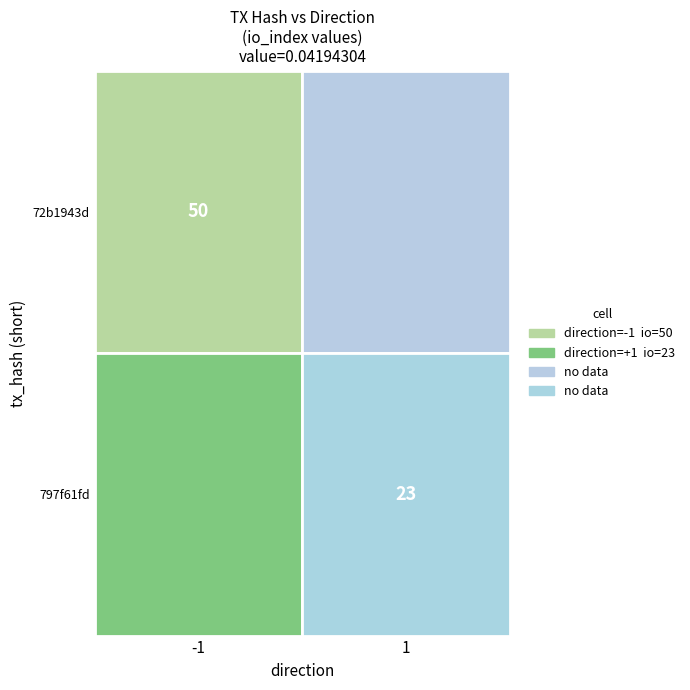

Reading right to left, what are all the values shown in this chart?

72b1943d: 50	-1
797f61fd: 23	1